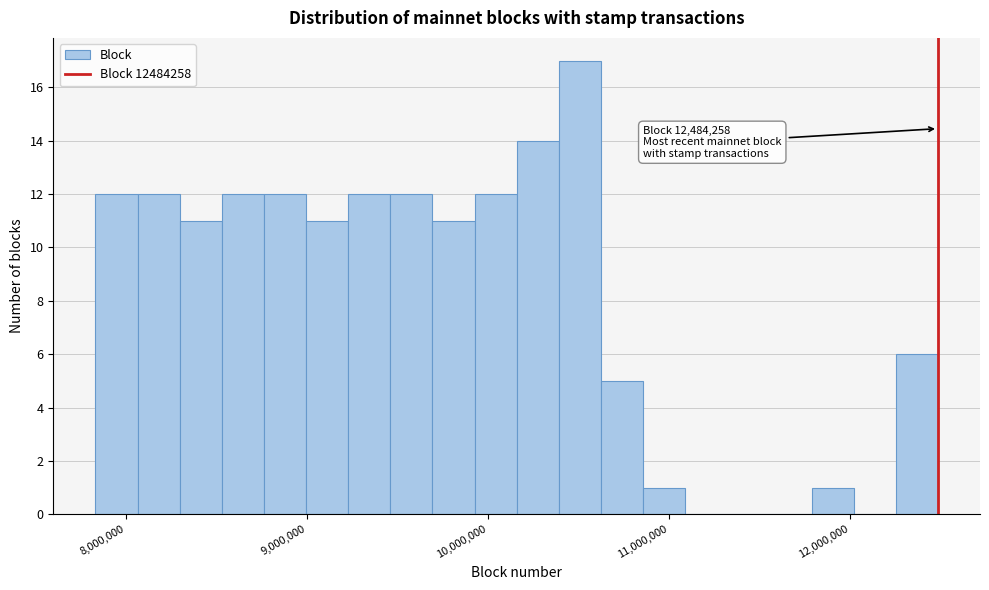

Read against the x-axis, roughly where is the centre of the tallest bar?

10500000